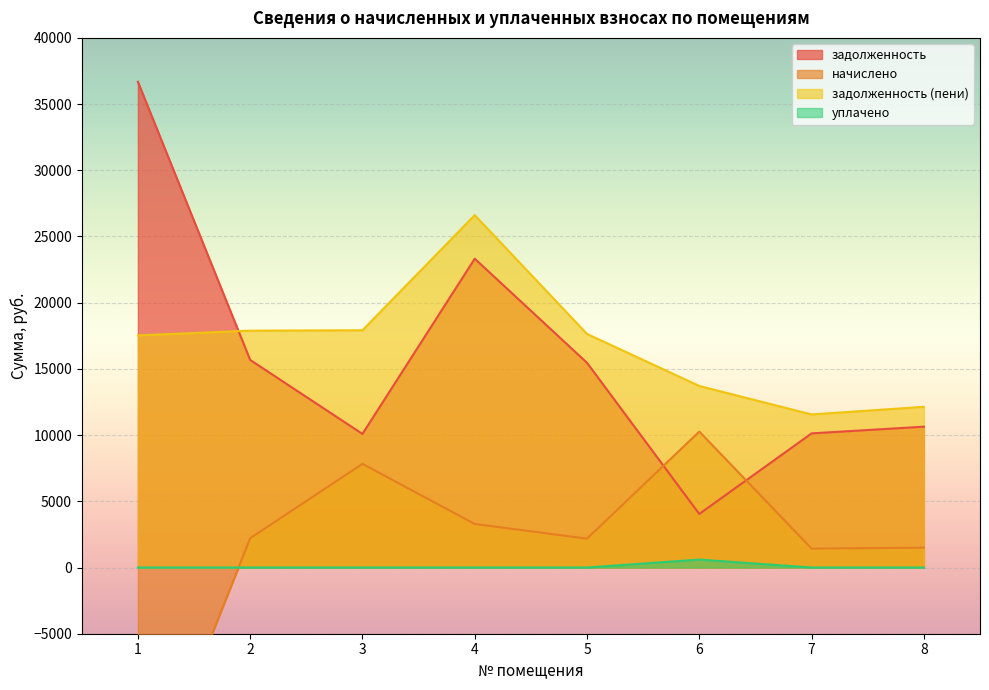

Rank the series at 7 from highest to lowest value.

задолженность (пени), задолженность, начислено, уплачено